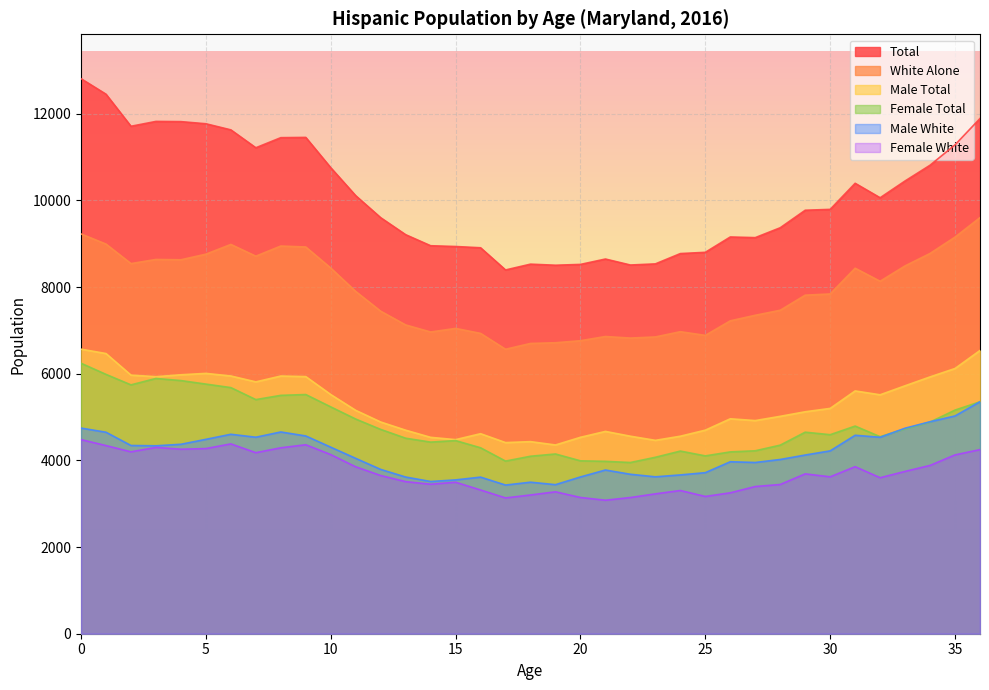

How many lines are shown in the chart?

6